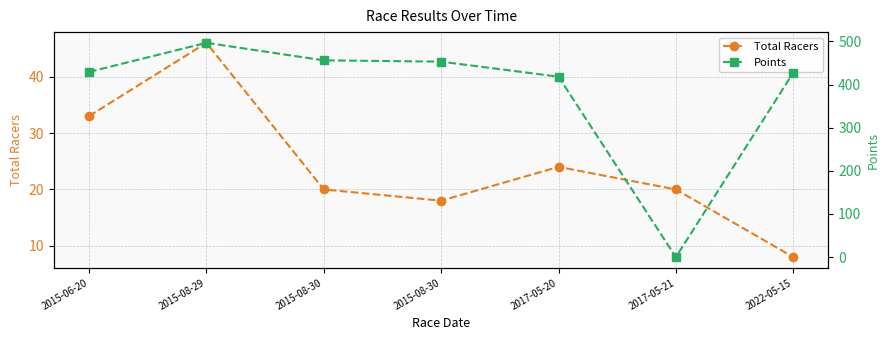

Reading left to right, transcribe all the data shown in this chart.

Total Racers: 2015-06-20=33.0	2015-08-29=46.0	2015-08-30=20.0	2015-08-30=18.0	2017-05-20=24.0	2017-05-21=20.0	2022-05-15=8.0
Points: 2015-06-20=429.2	2015-08-29=496.7	2015-08-30=456.1	2015-08-30=453.0	2017-05-20=418.2	2017-05-21=0.0	2022-05-15=427.5